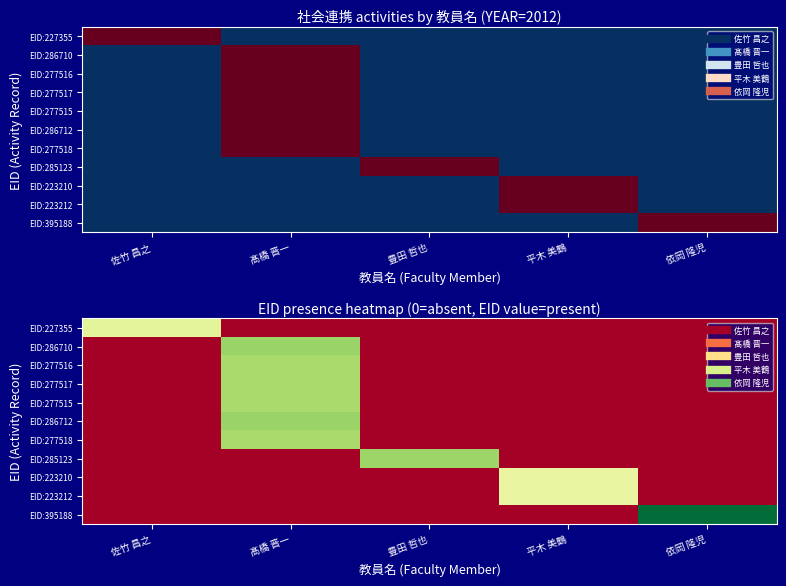

The value of EID:223212 at 髙橋 晋一 is -0.3. True or false?

False